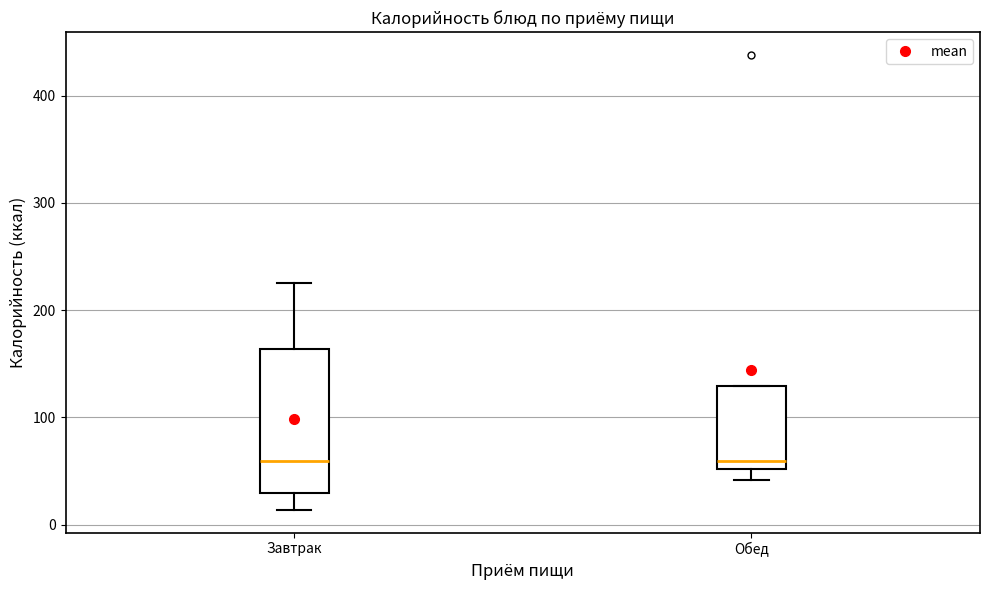

Reading left to right, read every box against the y-axis: the position of its median line, the range the box covers, and the ends of its whiskers. The values are not printed on the chart, so give them approximately, as read against the axis.

Завтрак: median 60, box 30 to 160, whiskers 10 to 230
Обед: median 60, box 50 to 130, whiskers 40 to 130